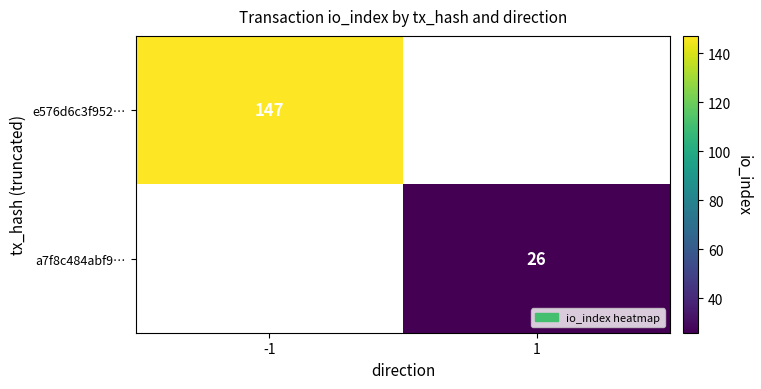

Between 1 and -1, which is larger?

-1